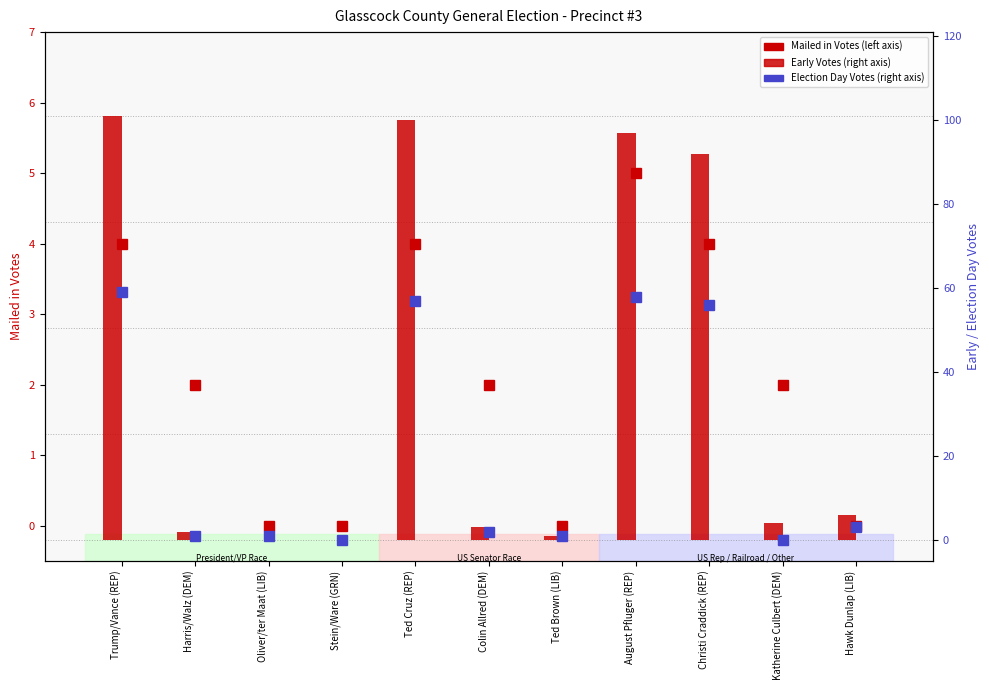

The value of Mailed in Votes at Oliver/ter Maat (LIB) is 2. True or false?

False